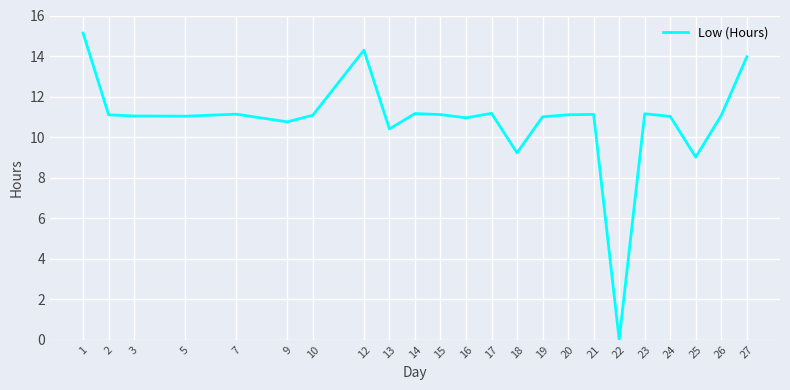

At which category does the chart reach its peak across all series?

1